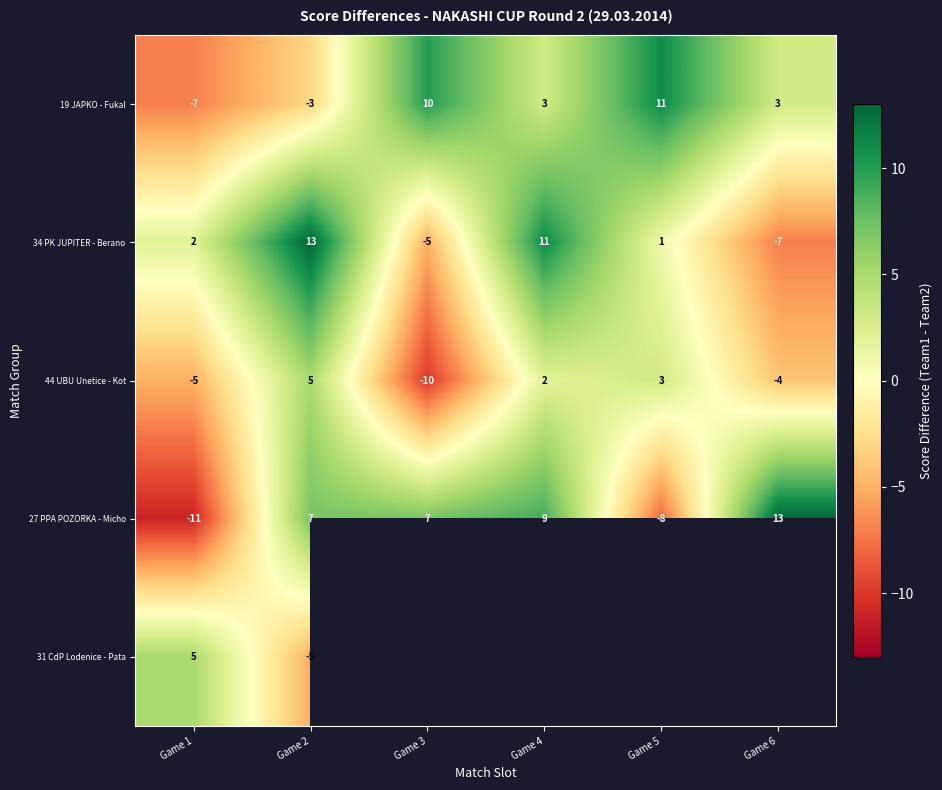

Is it true that 19 JAPKO - Fukal equals -1.9 at Game 2?

False